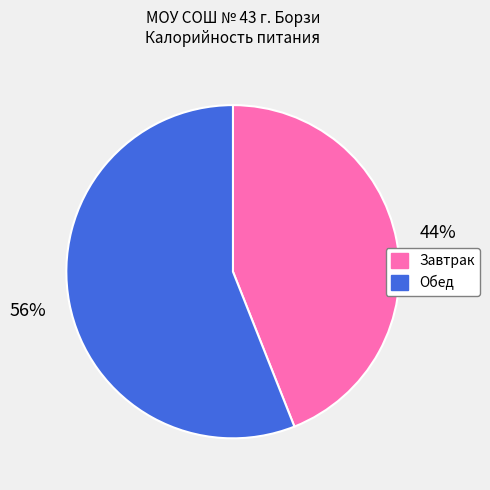

Is it true that Завтрак is 44% of the pie?

True